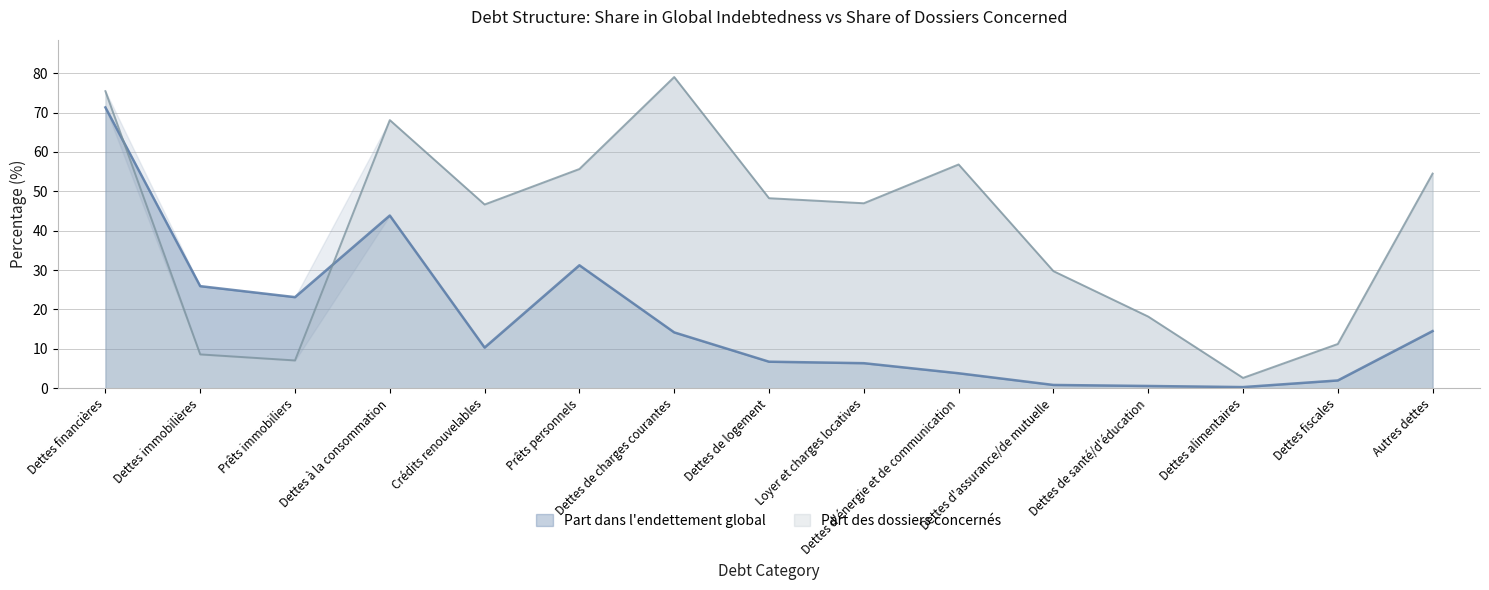

True or false: Part des dossiers concernés has more than 0 points higher than both neighbors.

True